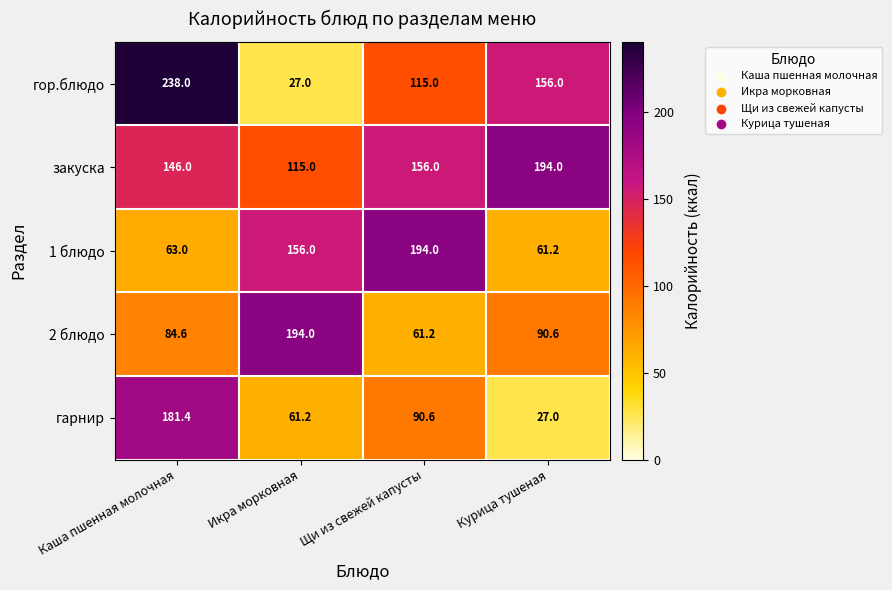

What is the sum of the закуска values at Каша пшенная молочная and Икра морковная?

261.0